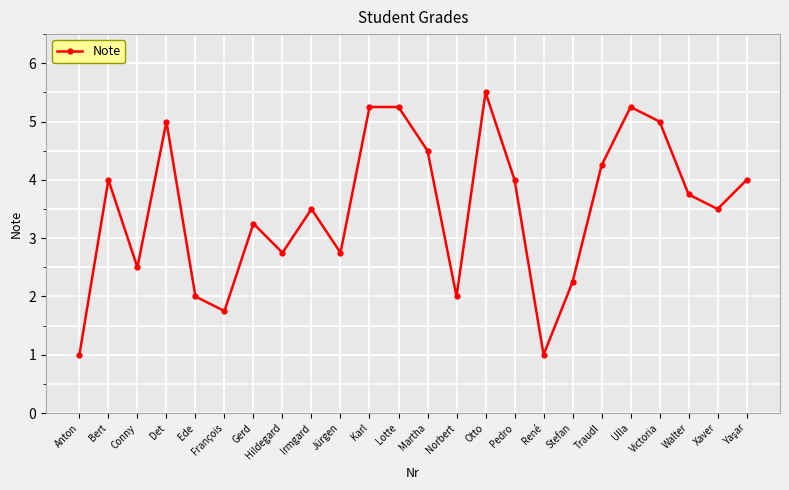

The chart shows a value of 2.0 at Det. True or false?

False